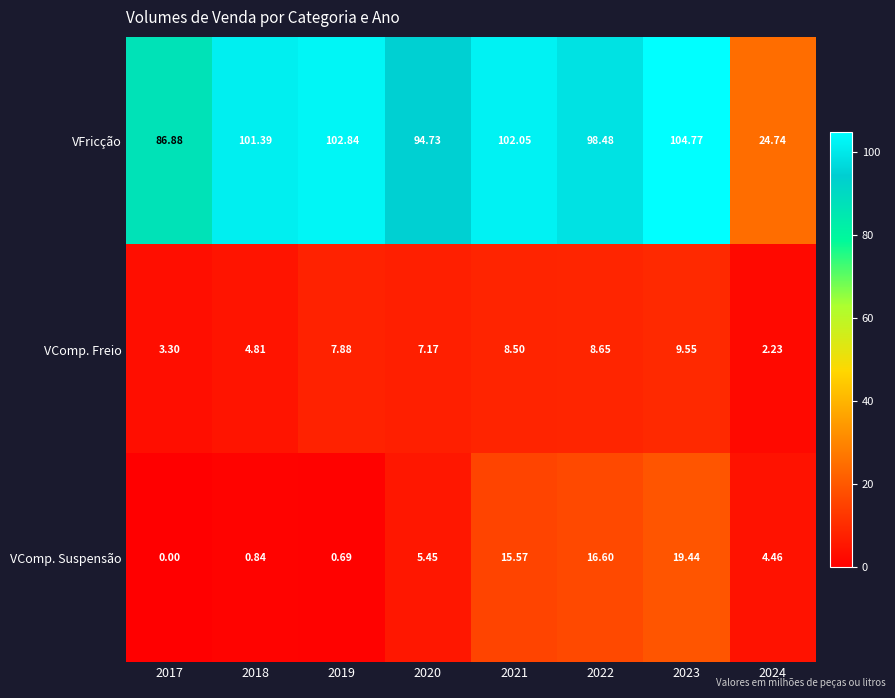

How many values in VComp. Suspensão are above zero?

7